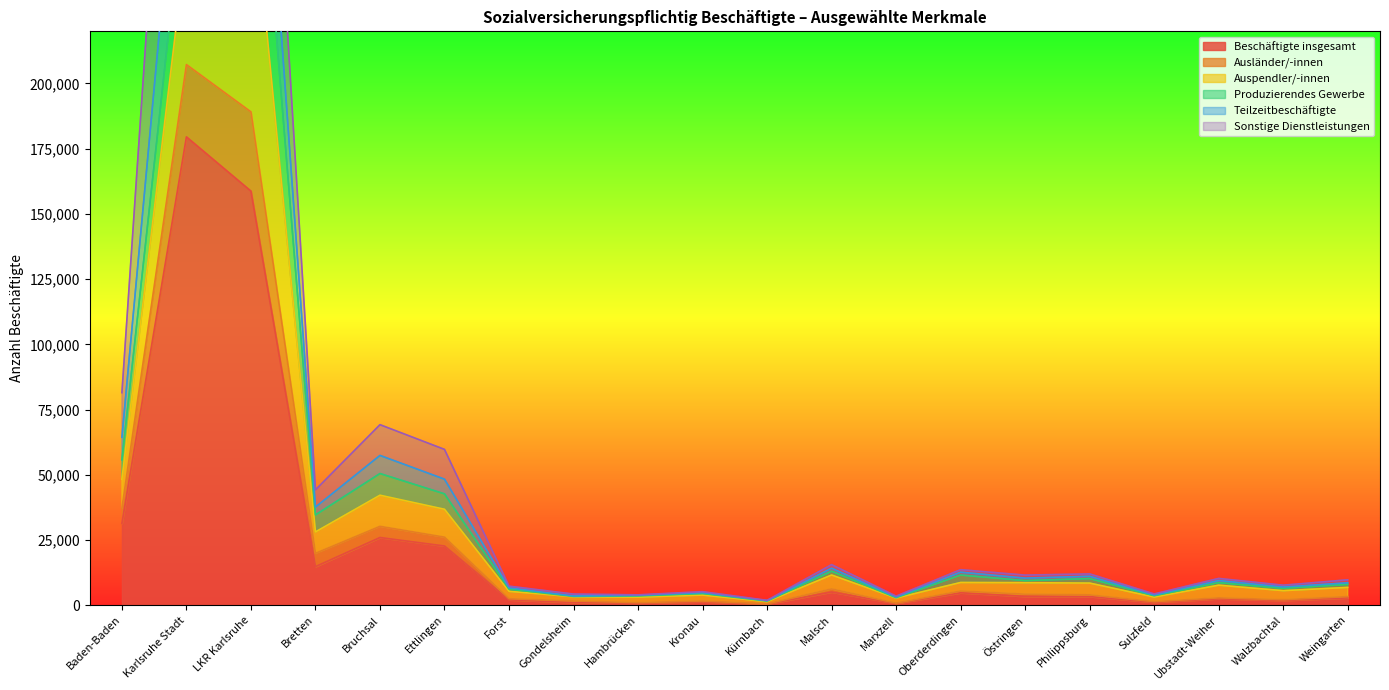

True or false: Ausländer/-innen and Teilzeitbeschäftigte cross at least once.

False